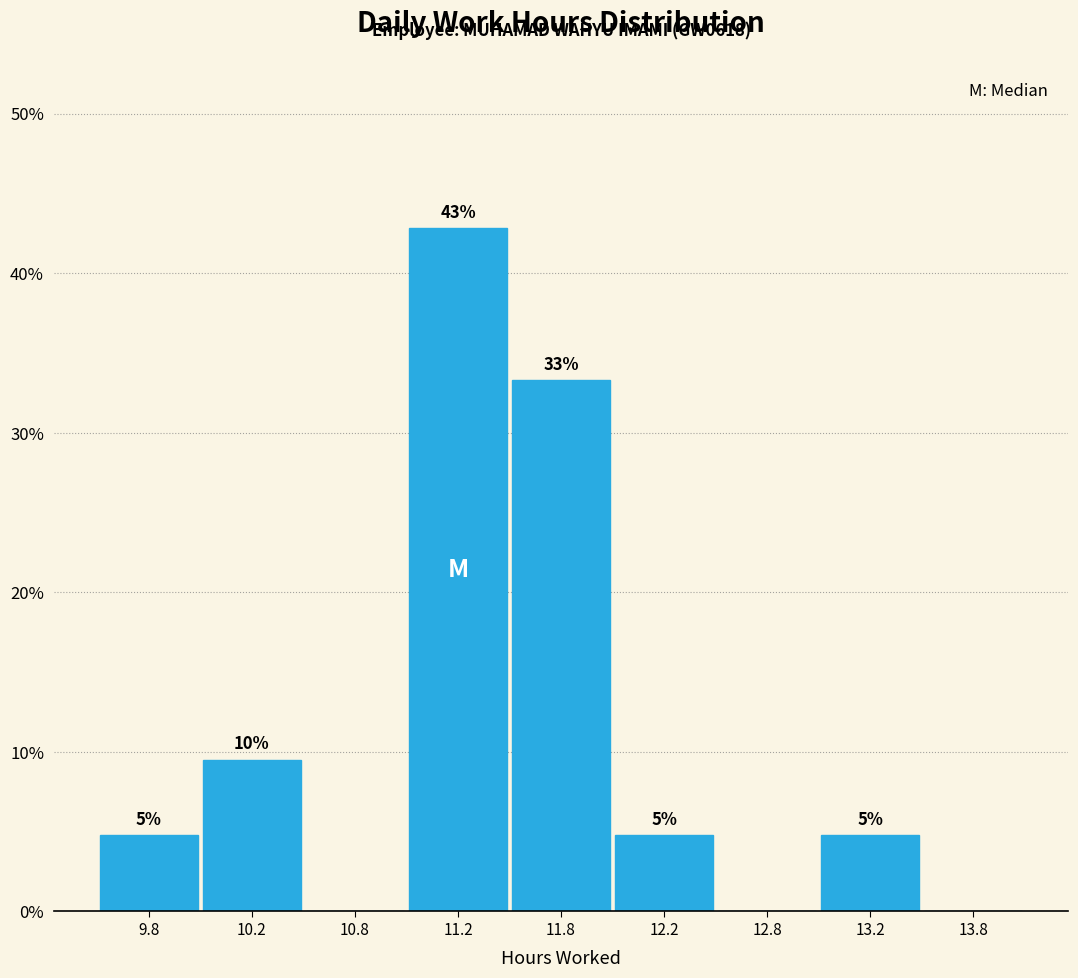

Are the bars horizontal?

No